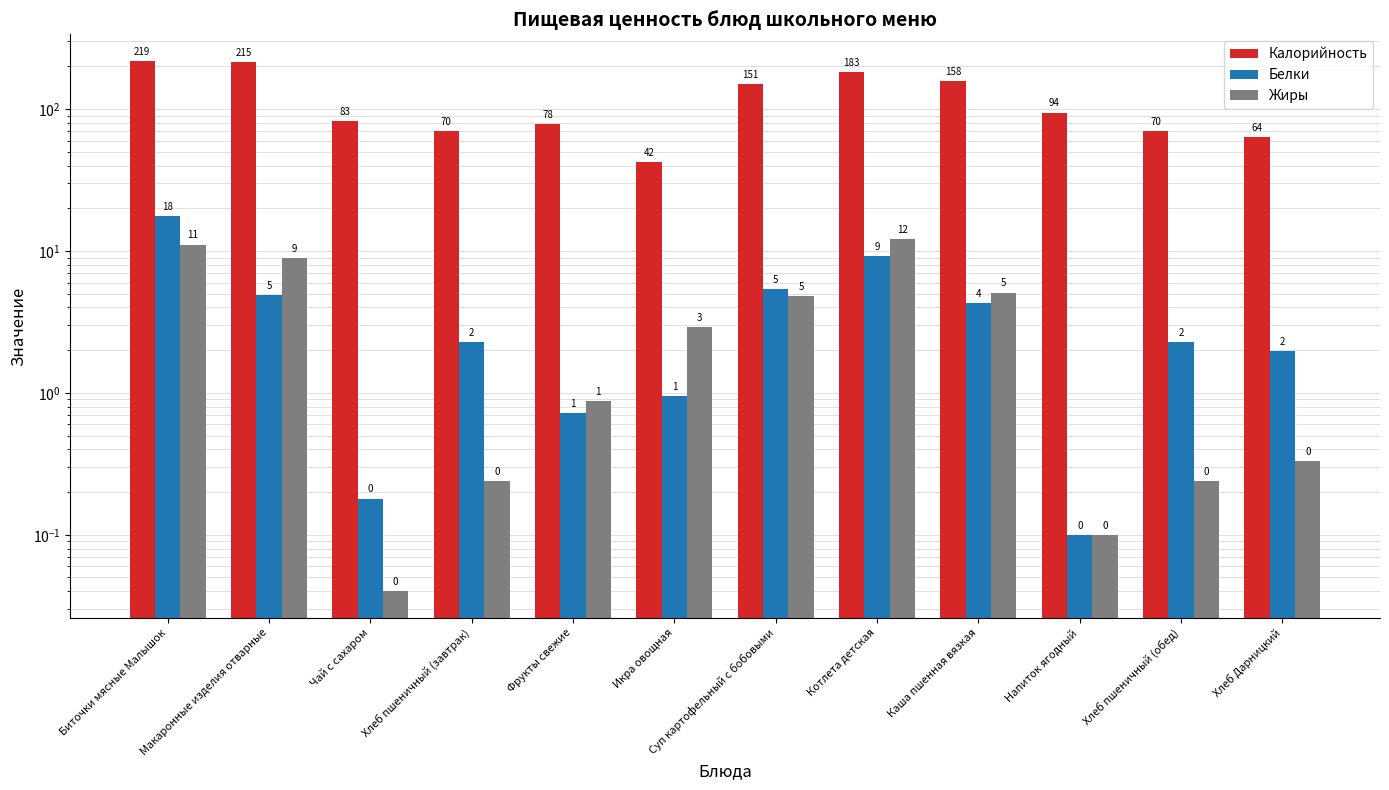

Read the Калорийность value at Суп картофельный с бобовыми.

151.2